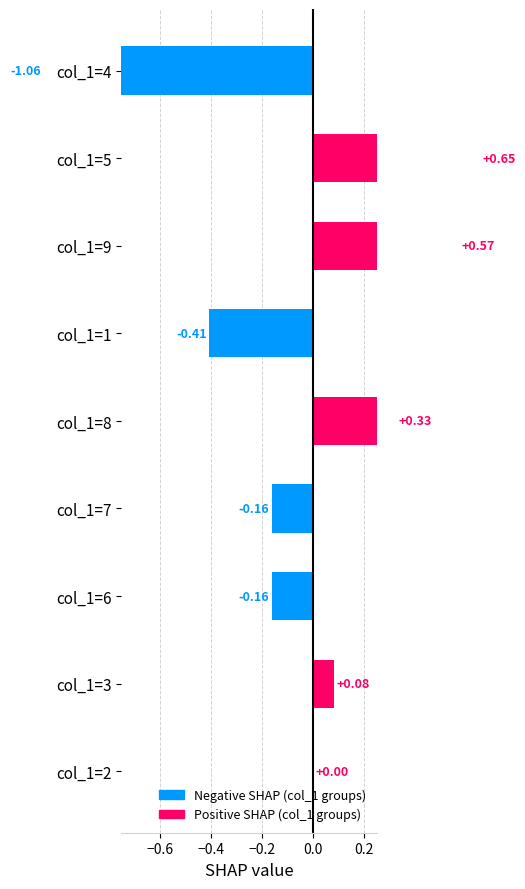

How many values are below 0?

4